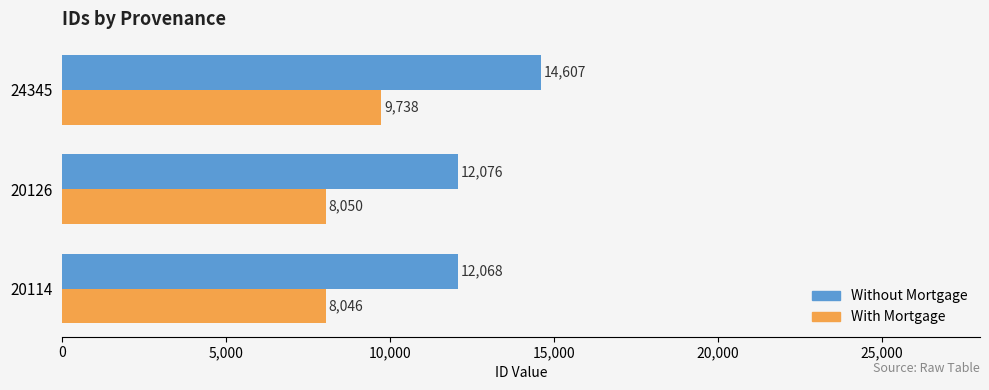

The With Mortgage series shows 5219.3 at 20114. True or false?

False